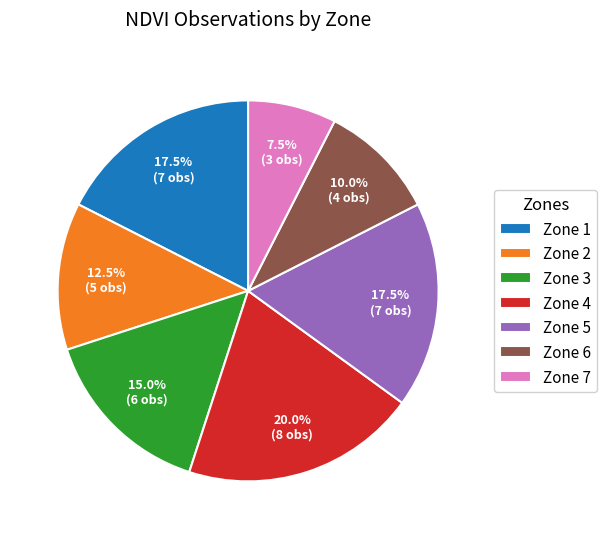

Which slice is the largest?

Zone 4